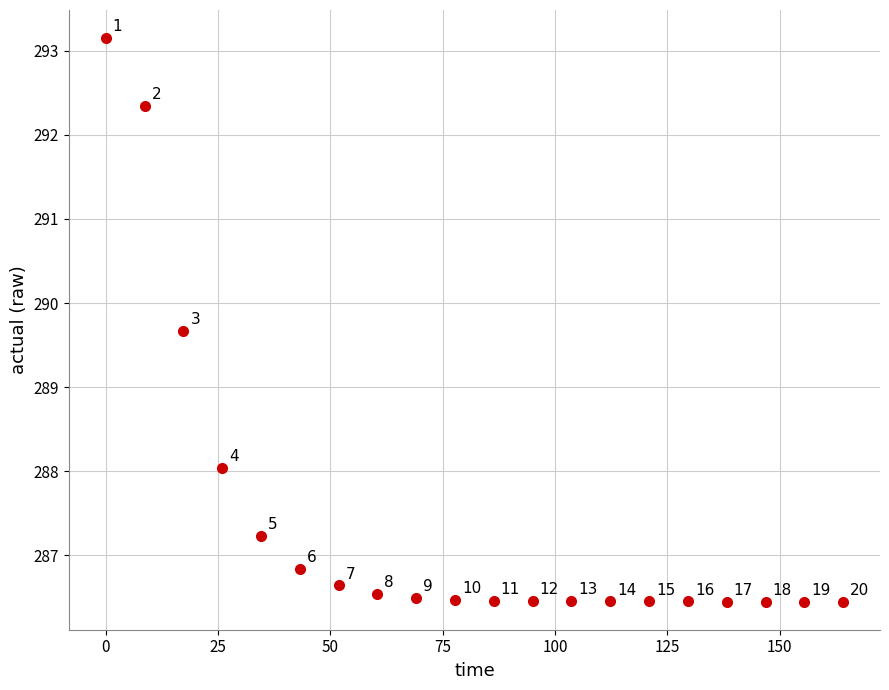

What Y value in the scatter plot is closest to 289?

289.7